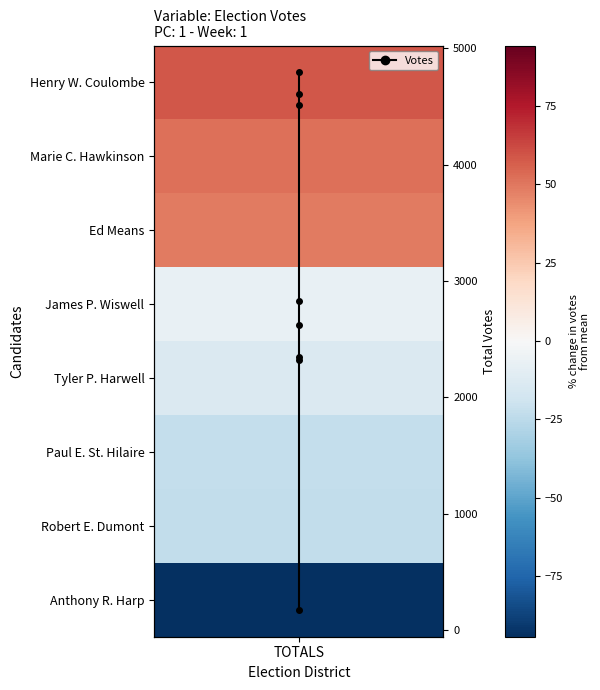

Where is the data nearest to the value 2482?

TOTALS